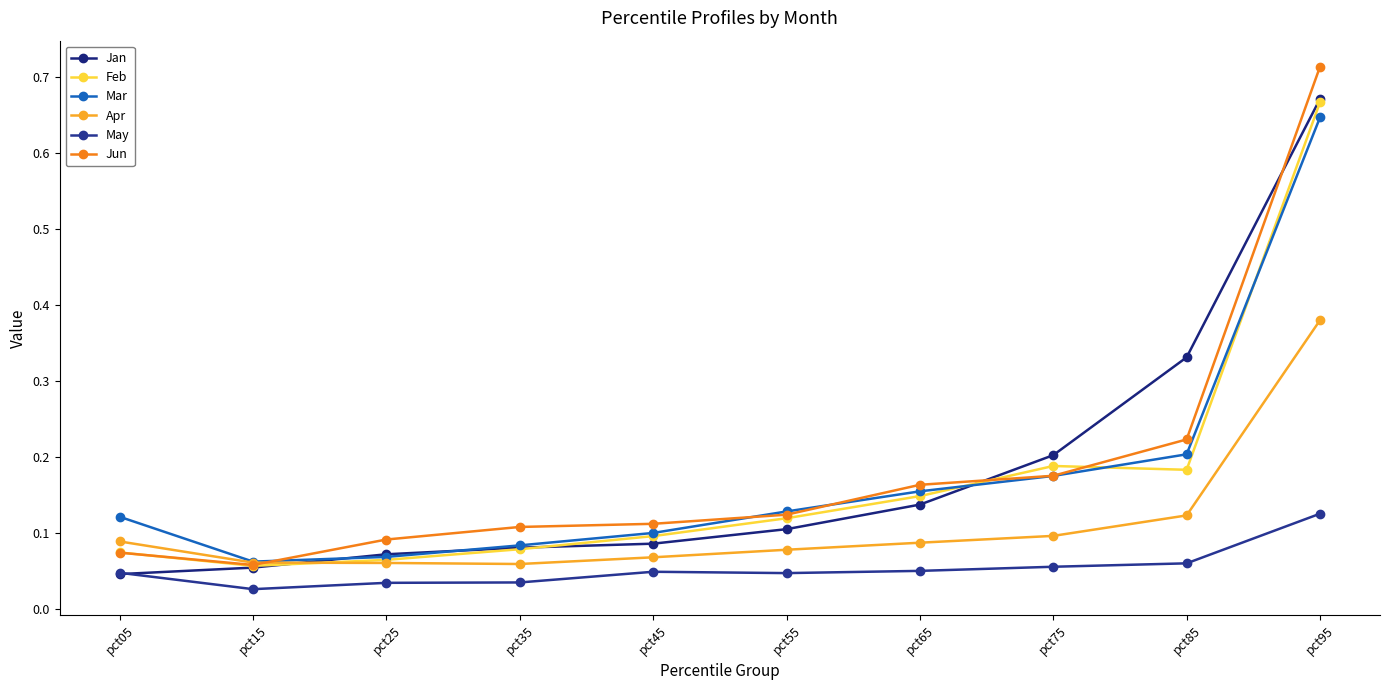

What is the difference between the highest and lowest values at pct55?

0.1